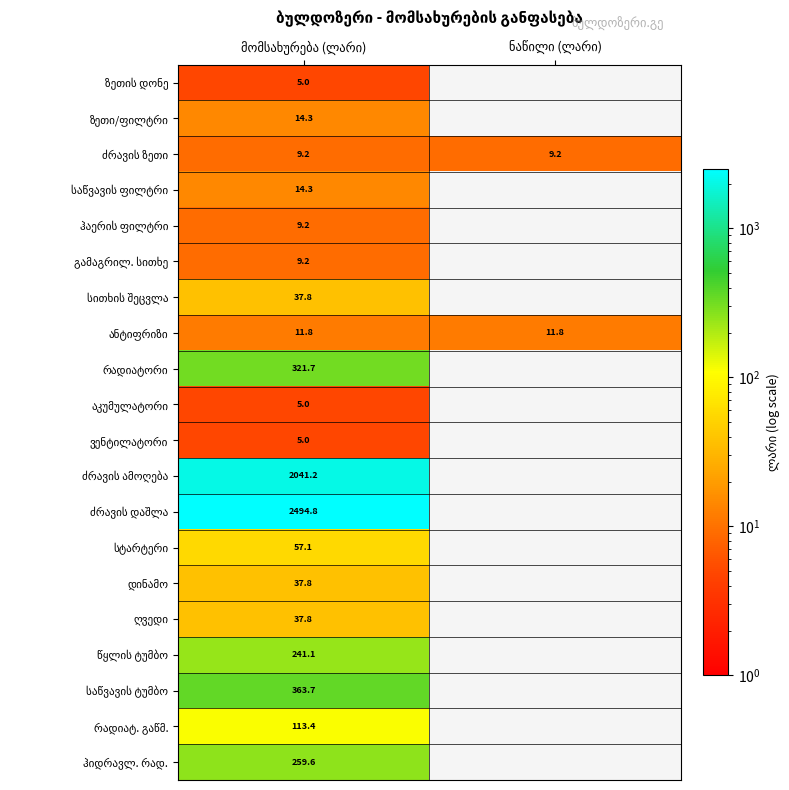

The value of ძრავის დაშლა at მომსახურება (ლარი) is 2494.8. True or false?

True